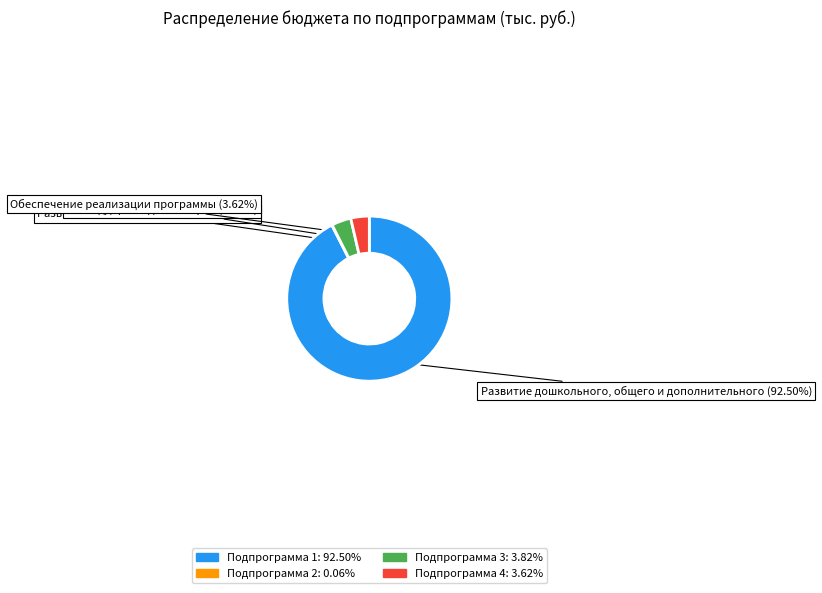

Which slice represents more than half of the pie?

Подпрограмма 1